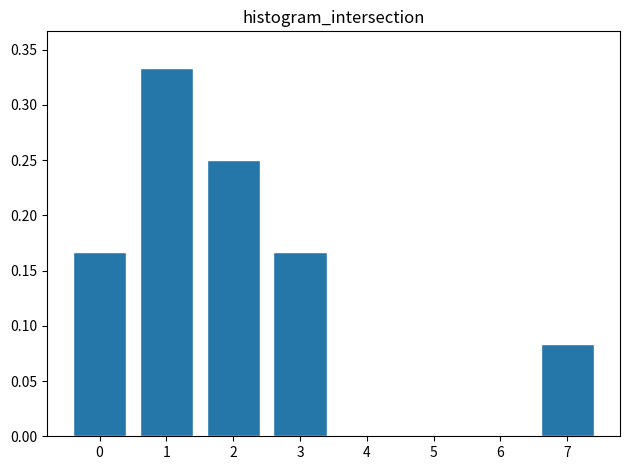

Is it true that the value at 0 is 0.1?

False